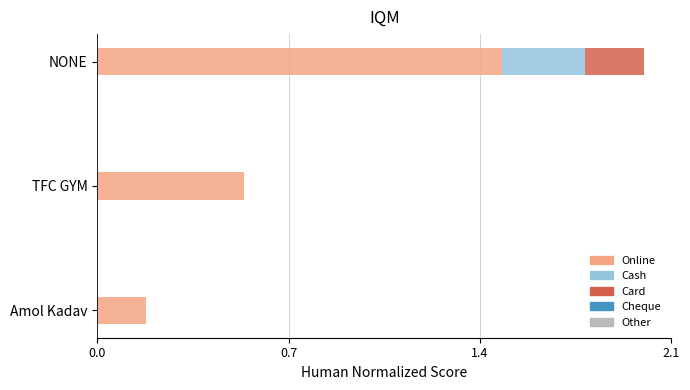

What is the total value across all series at NONE?

2.0